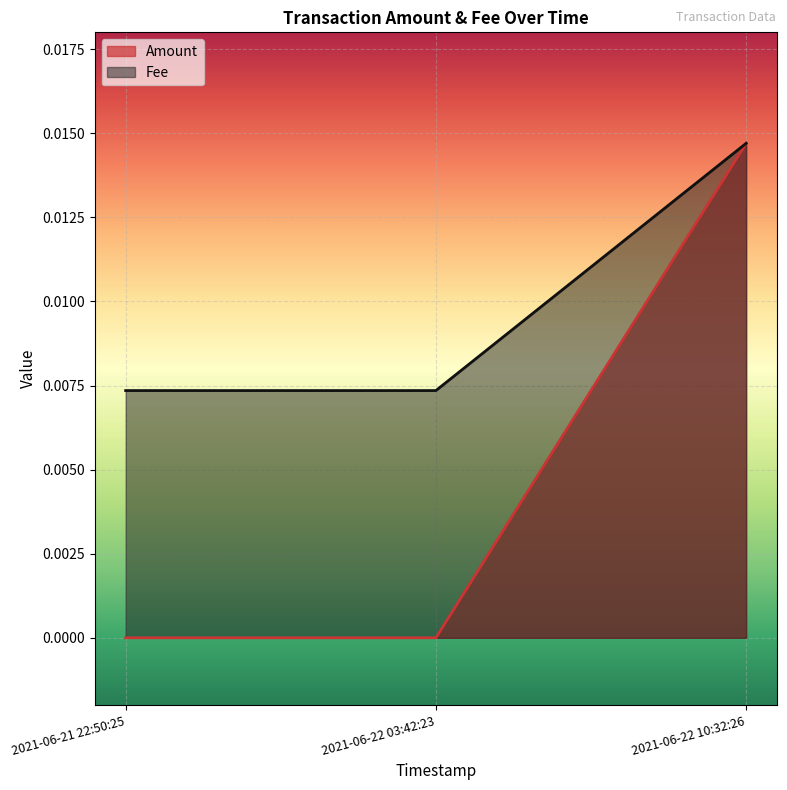

Which has a higher value, 2021-06-22 10:32:26 or 2021-06-22 03:42:23?

2021-06-22 10:32:26